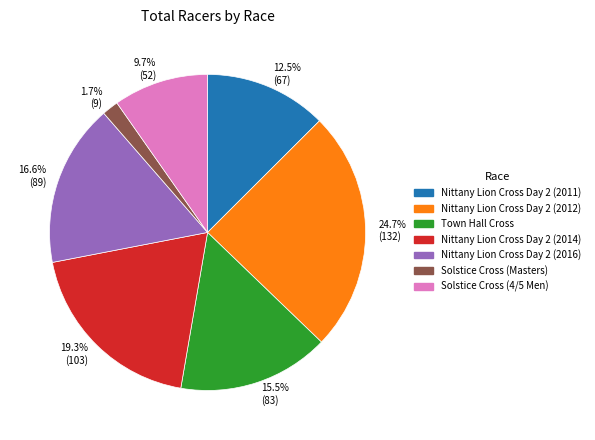

Which has a higher value, 24.7% (132) or 9.7% (52)?

24.7% (132)